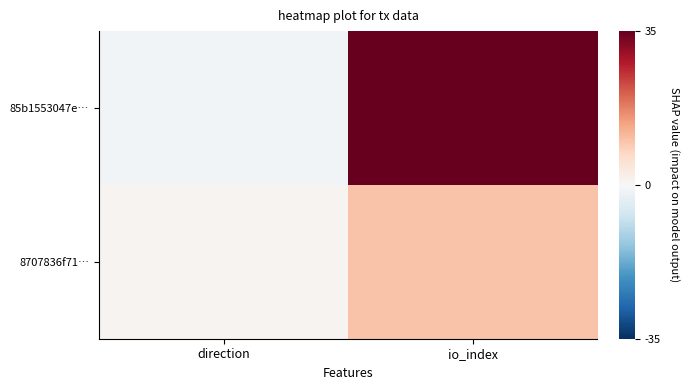

Reading right to left, transcribe all the data shown in this chart.

85b1553047e…: io_index=35	direction=-1
8707836f71…: io_index=10	direction=1